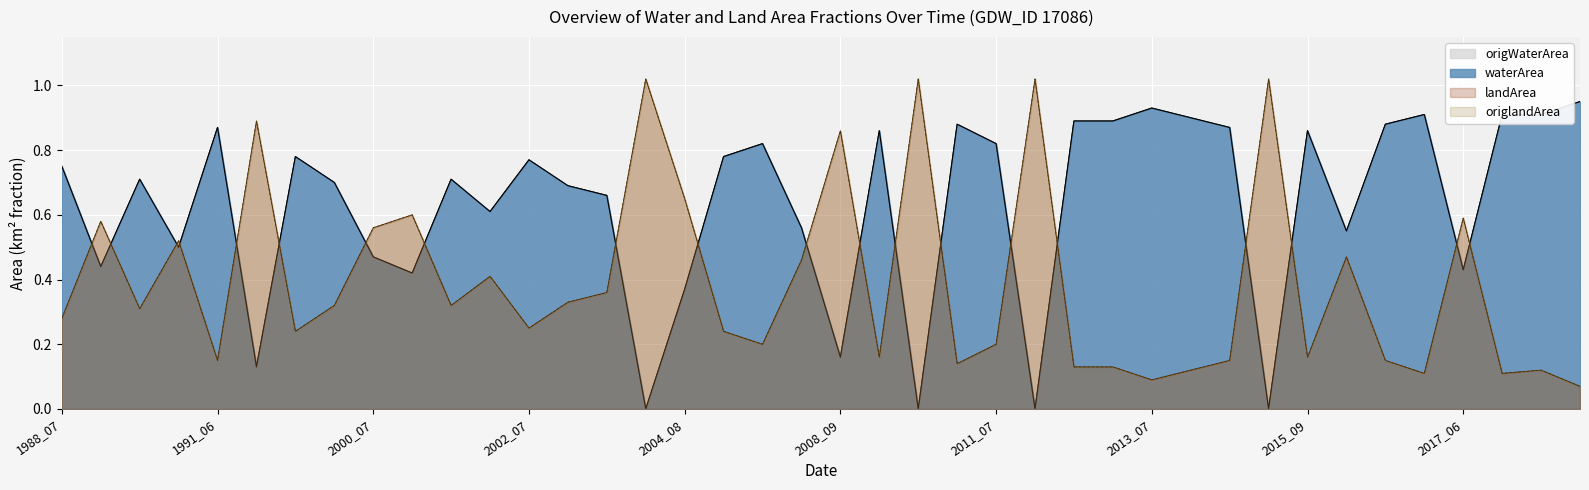

Where is the first local maximum for landArea?

1988_09